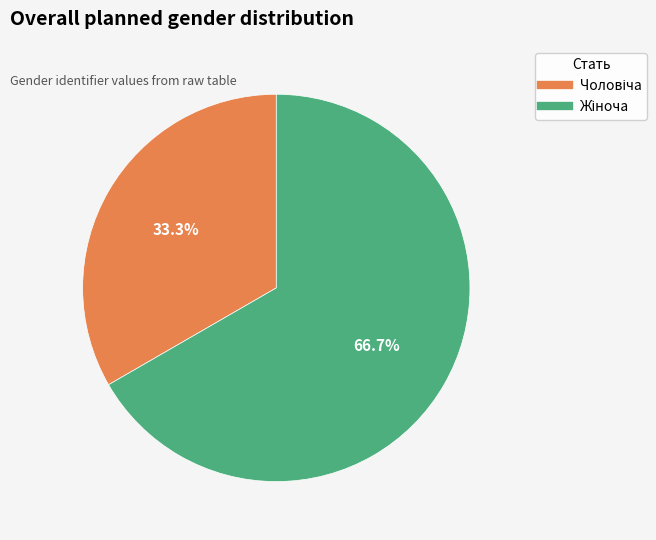

Is there any slice that represents more than half of the pie?

Yes